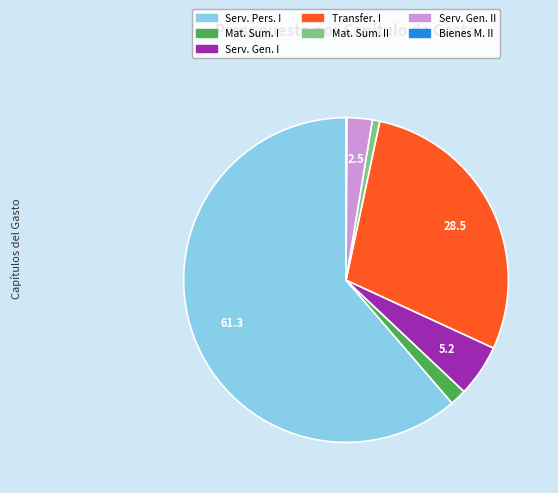

Is there any slice that represents more than half of the pie?

Yes